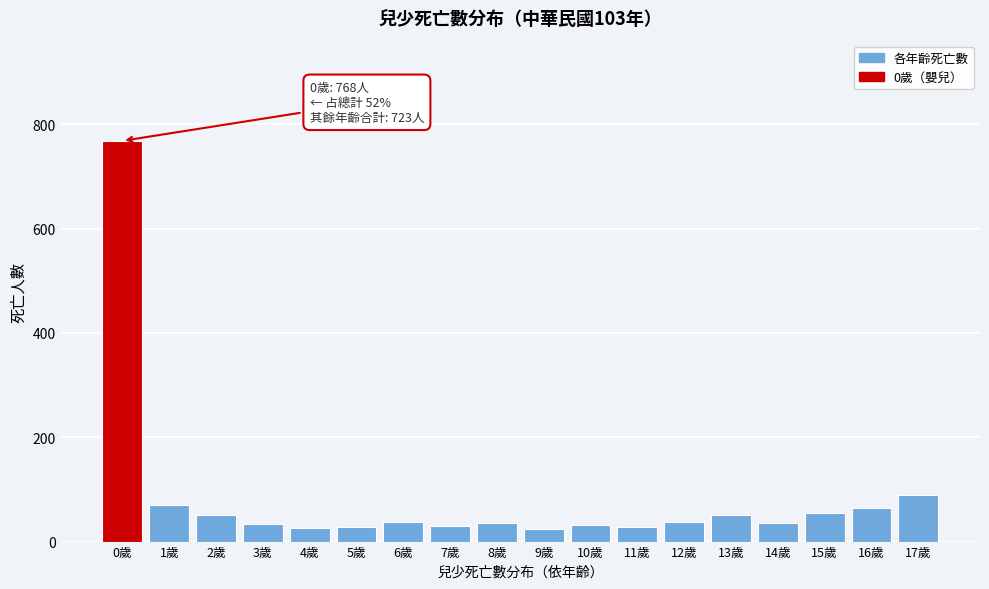

What is the difference between the second highest and second lowest values?

64